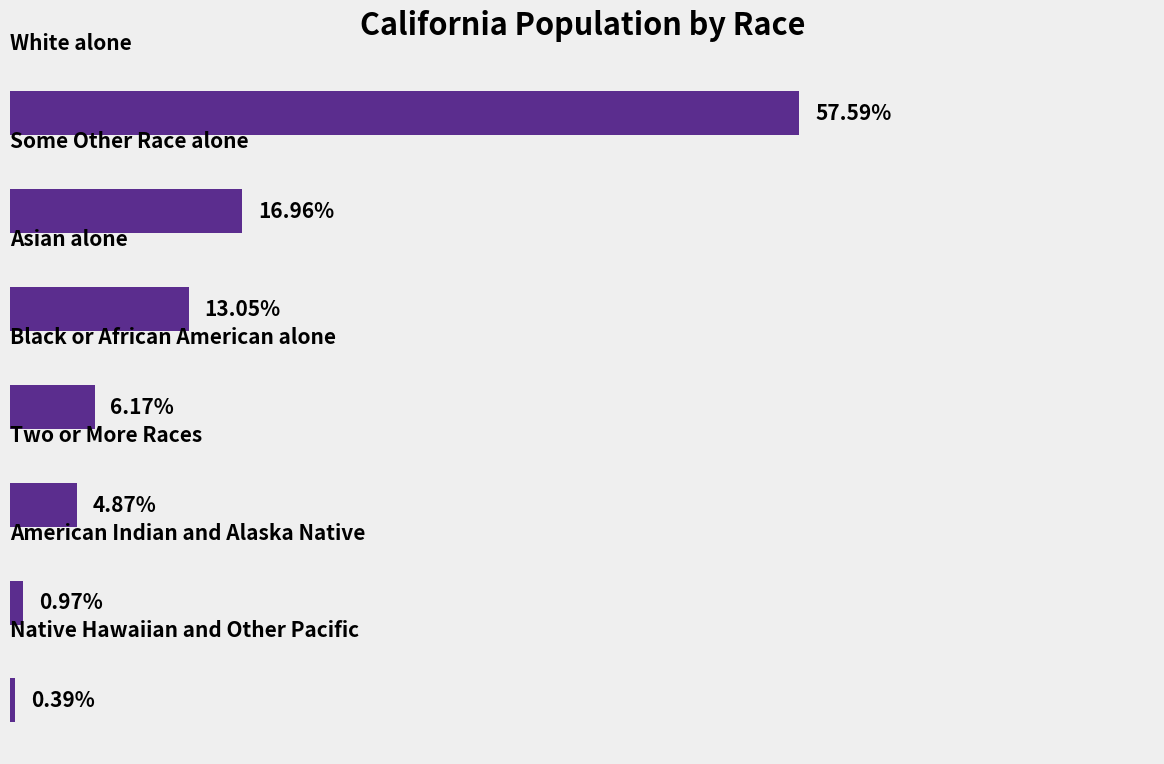

Does the chart contain any negative values?

No